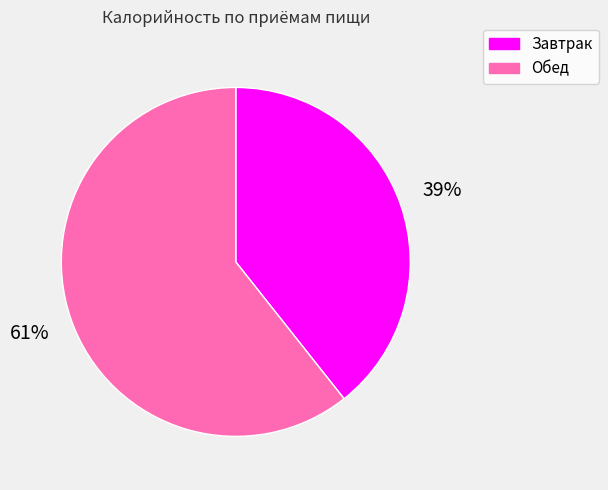

How many segments does this pie chart have?

2